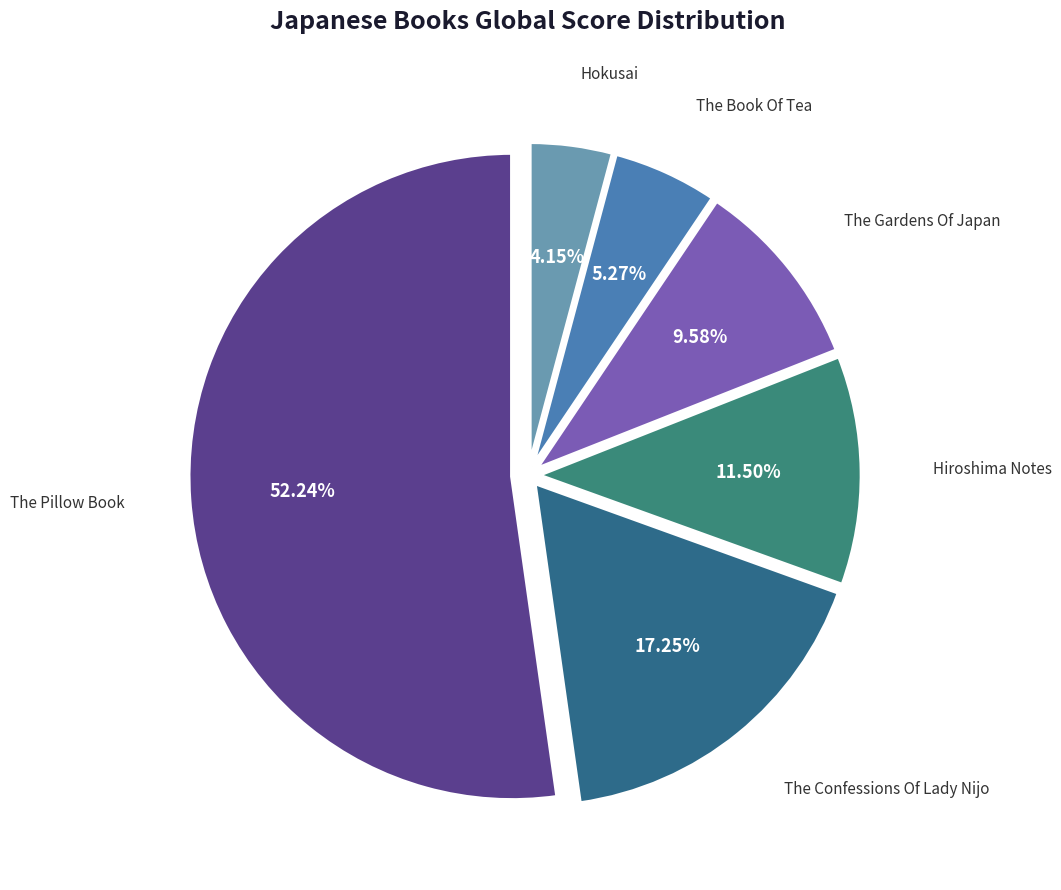

Count the number of slices in the pie.

6